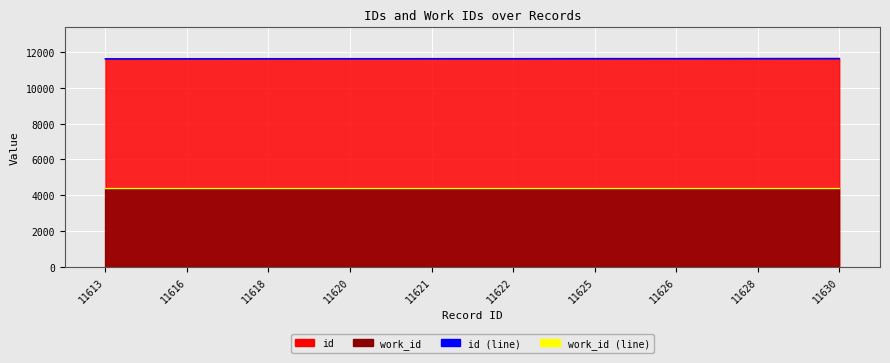

Reading left to right, transcribe all the data shown in this chart.

id (line): 11613	11616	11618	11620	11621	11622	11625	11626	11628	11630
work_id (line): 4411	4411	4411	4411	4411	4411	4411	4411	4411	4411